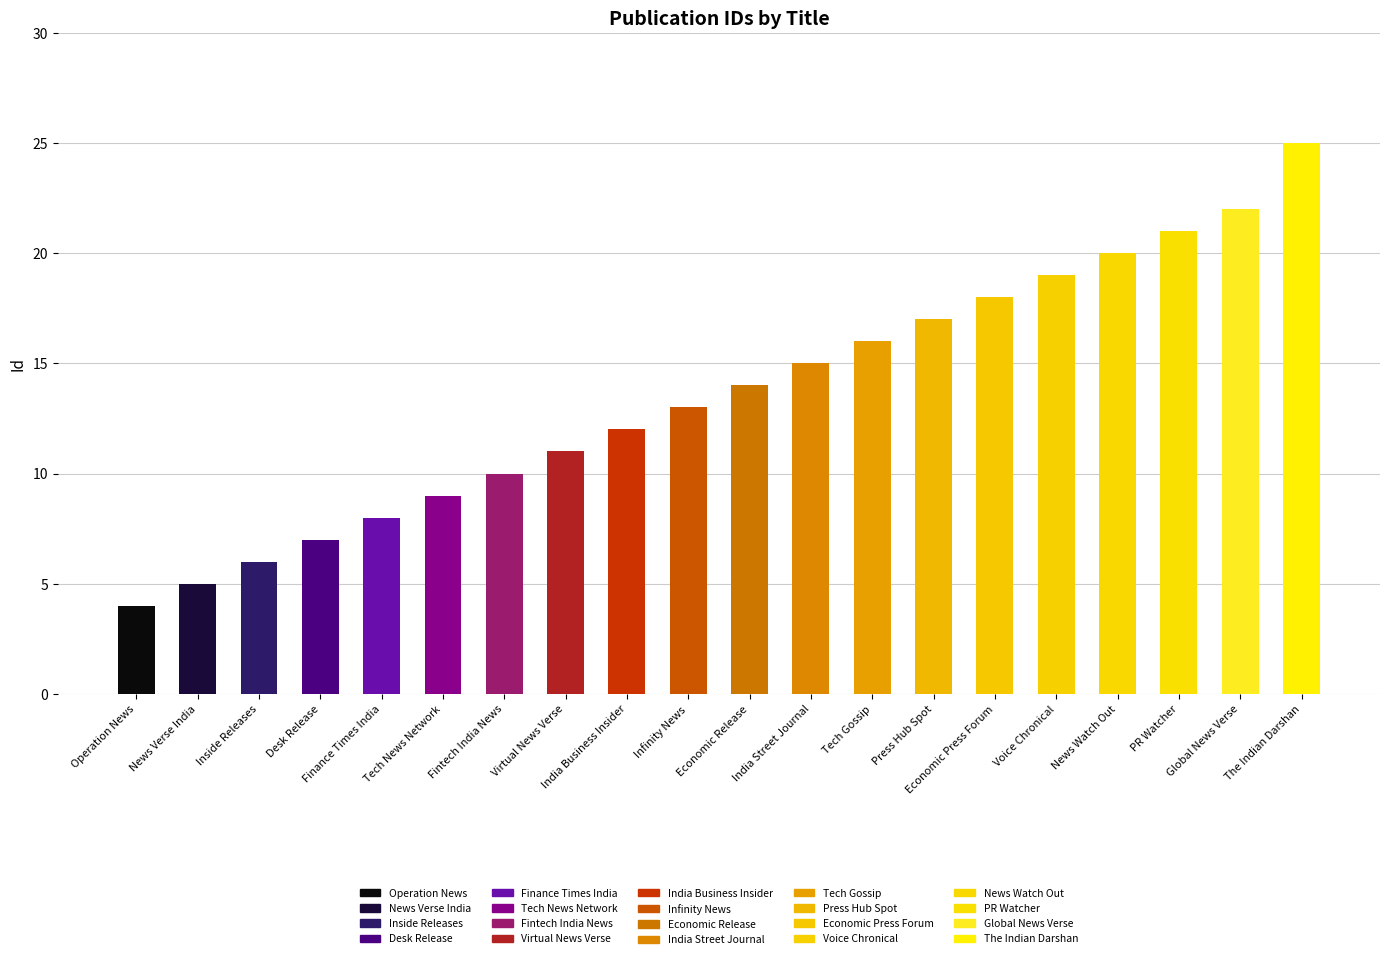

Which category has the highest value across all series?

The Indian Darshan